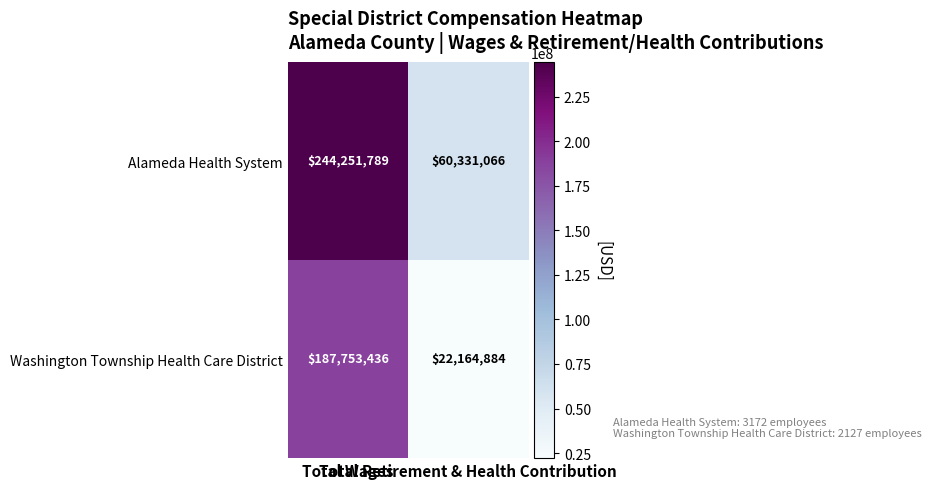

How many series are shown in this chart?

2